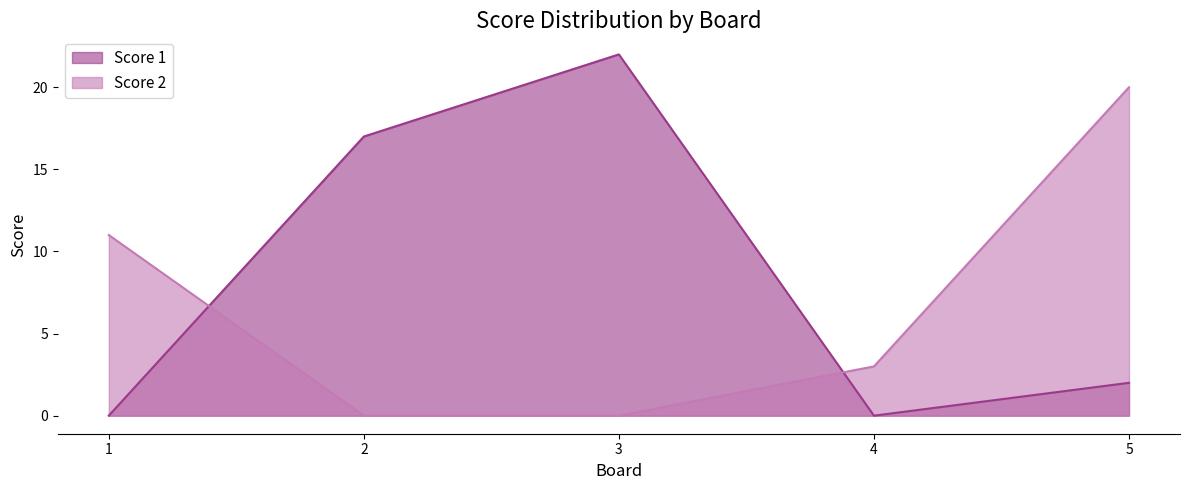

How many values in Score 1 are above zero?

3